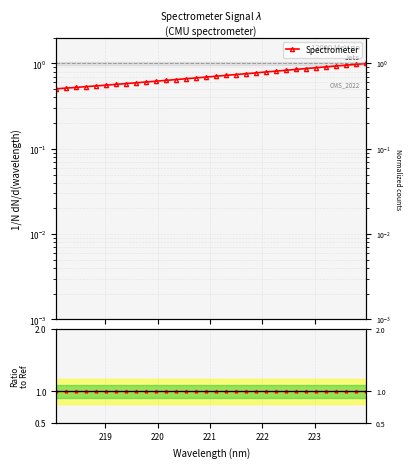

Between 222 and 220, which is larger?

222